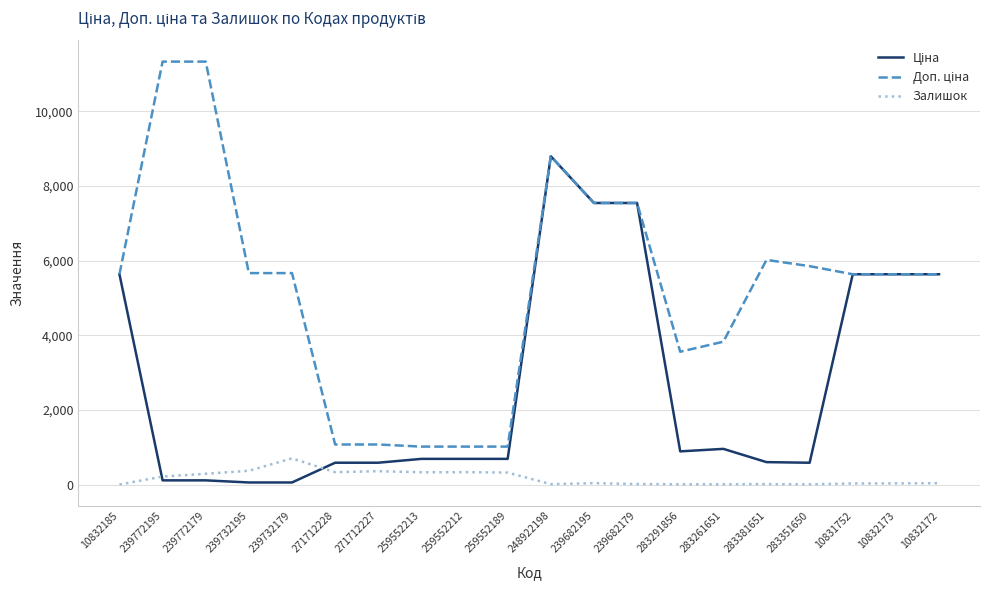

The Залишок series shows 702.0 at 239732179. True or false?

True